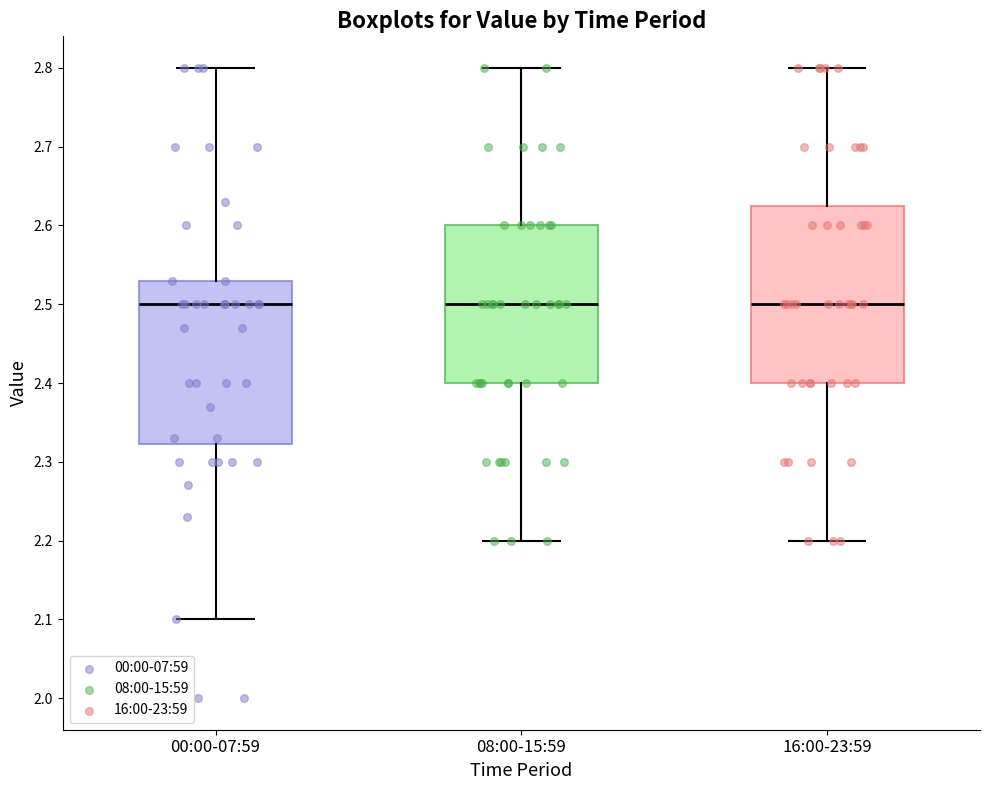

Reading left to right, transcribe this box plot: for each box, give where its median line is, the range the box spans, and where its two whiskers end, as read against the y-axis. The values are not printed on the chart, so give them approximately, as read against the axis.

00:00-07:59: median 2.50, box 2.32 to 2.53, whiskers 2.10 to 2.80
08:00-15:59: median 2.50, box 2.40 to 2.60, whiskers 2.20 to 2.80
16:00-23:59: median 2.50, box 2.40 to 2.63, whiskers 2.20 to 2.80